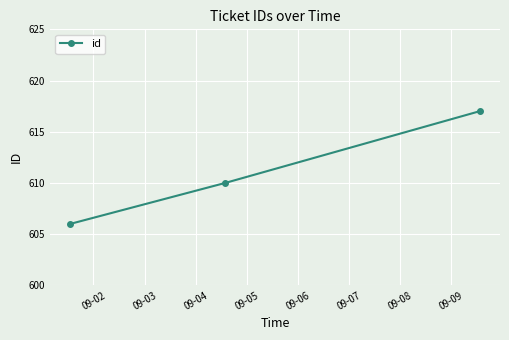

What is the sum of all values?

1833